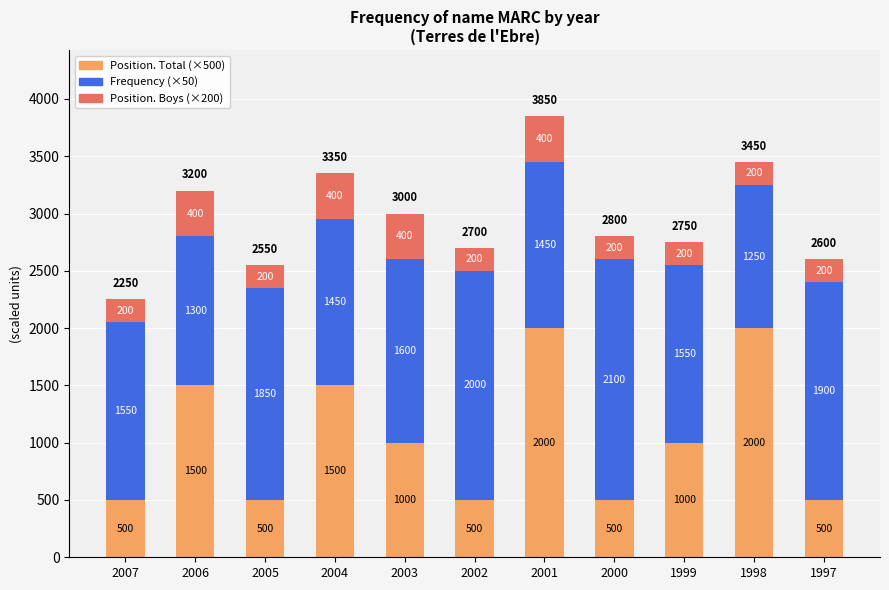

Are the bars grouped side by side (vs. stacked)?

No